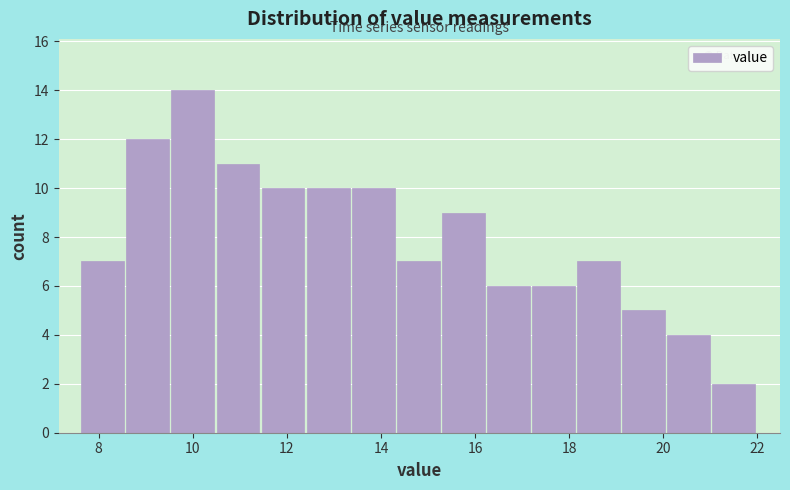

Over which range of the x-axis is the bar tallest?

9.6 to 10.6